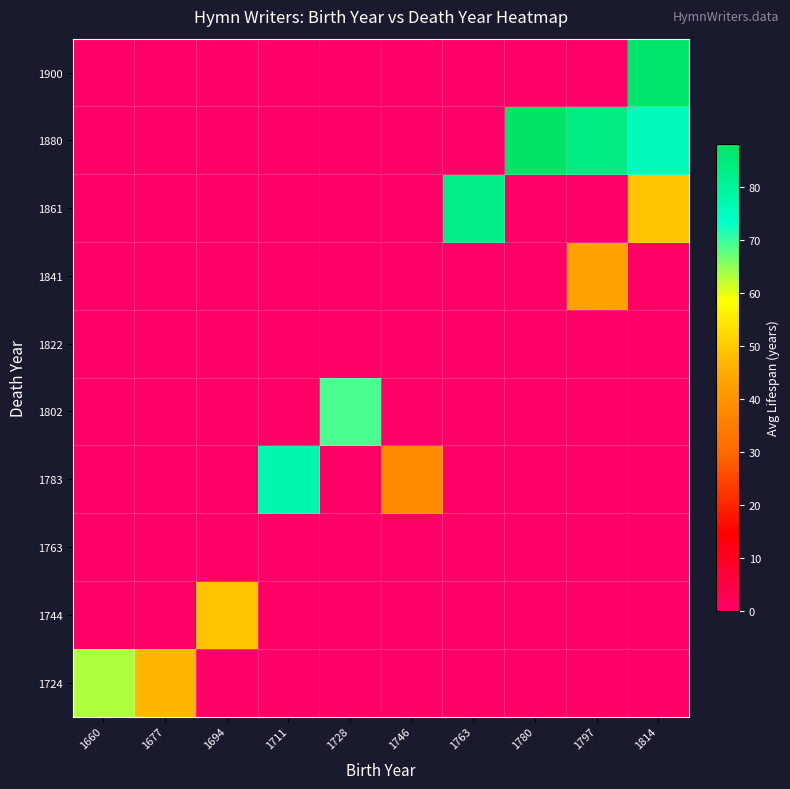

What is the total value across all series at 1694?

49.0